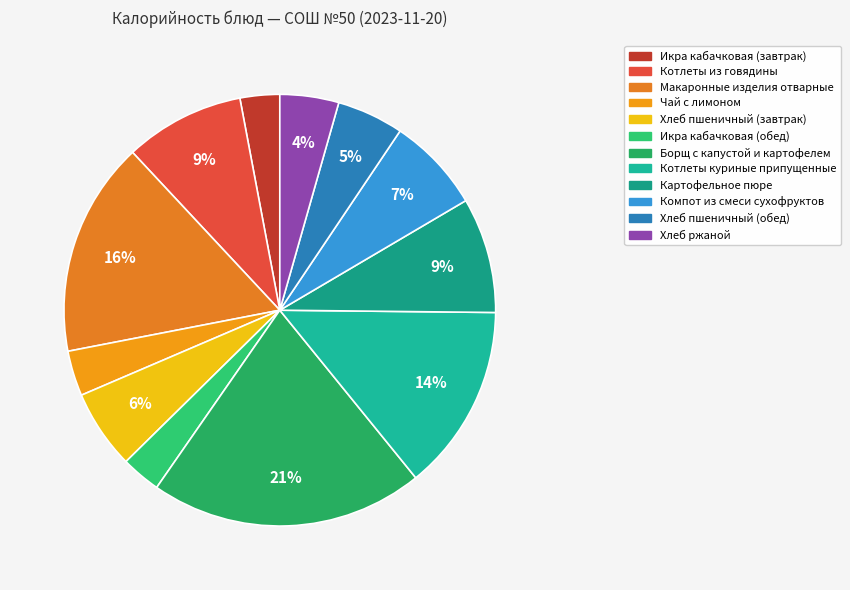

How many slices are in this pie chart?

12